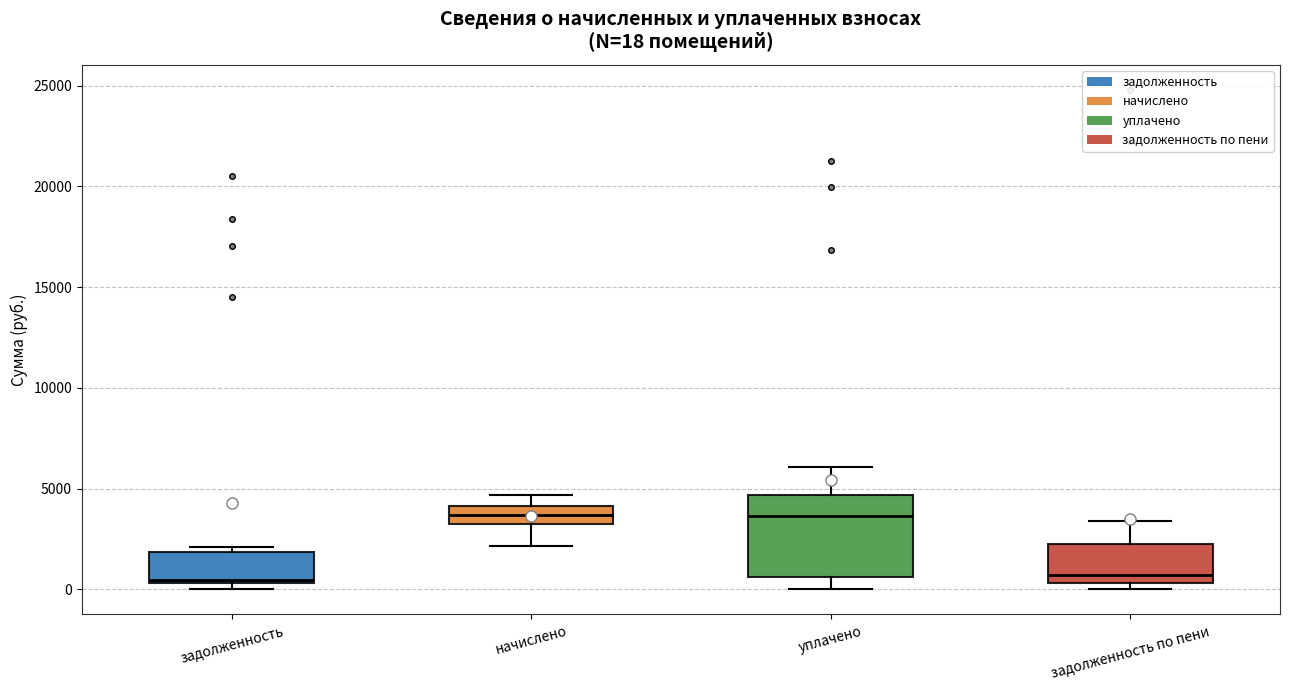

Comparing the boxes themselves (not the whiskers), which one is the tallest?

уплачено